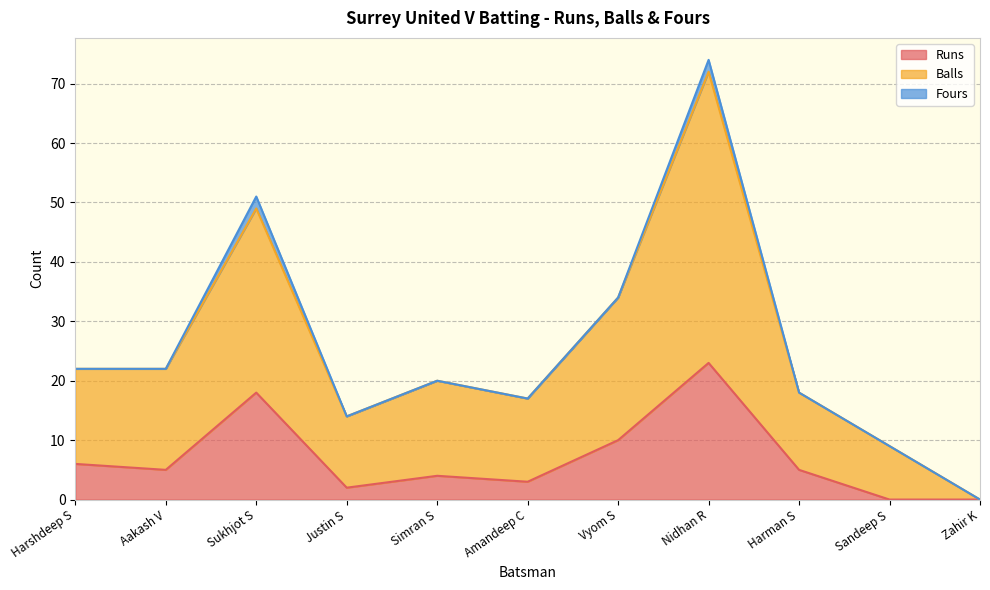

True or false: Runs has more than 2 interior local peaks.

True